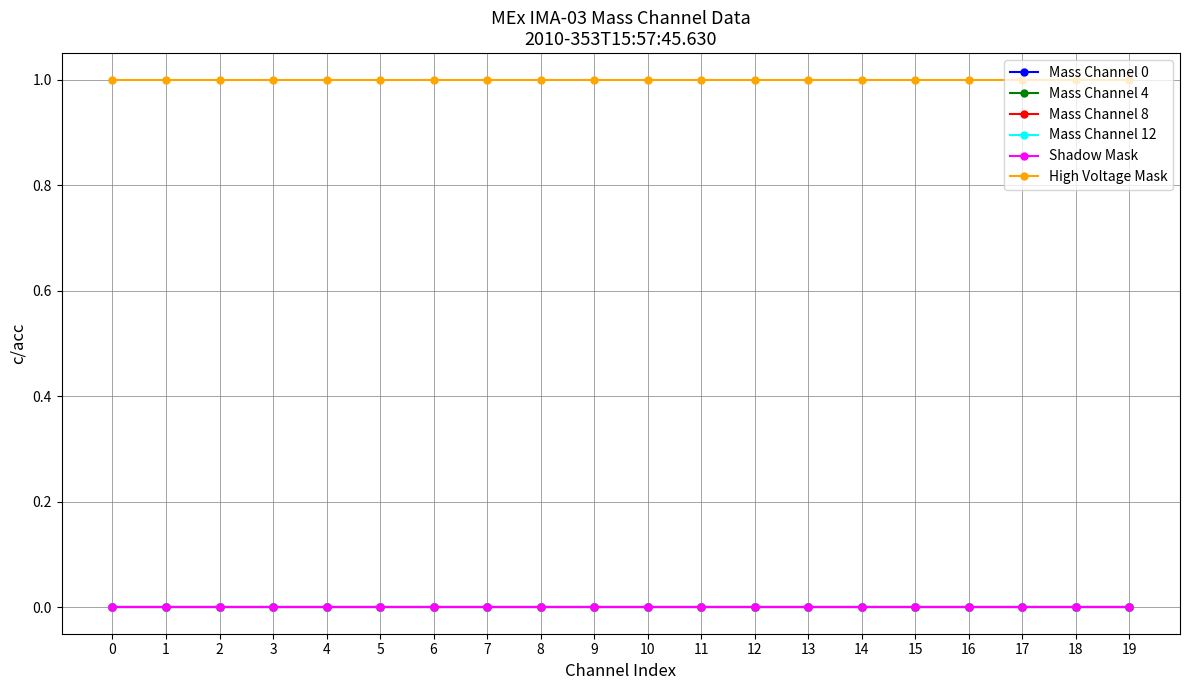

Is this an area chart (filled region under the line)?

No